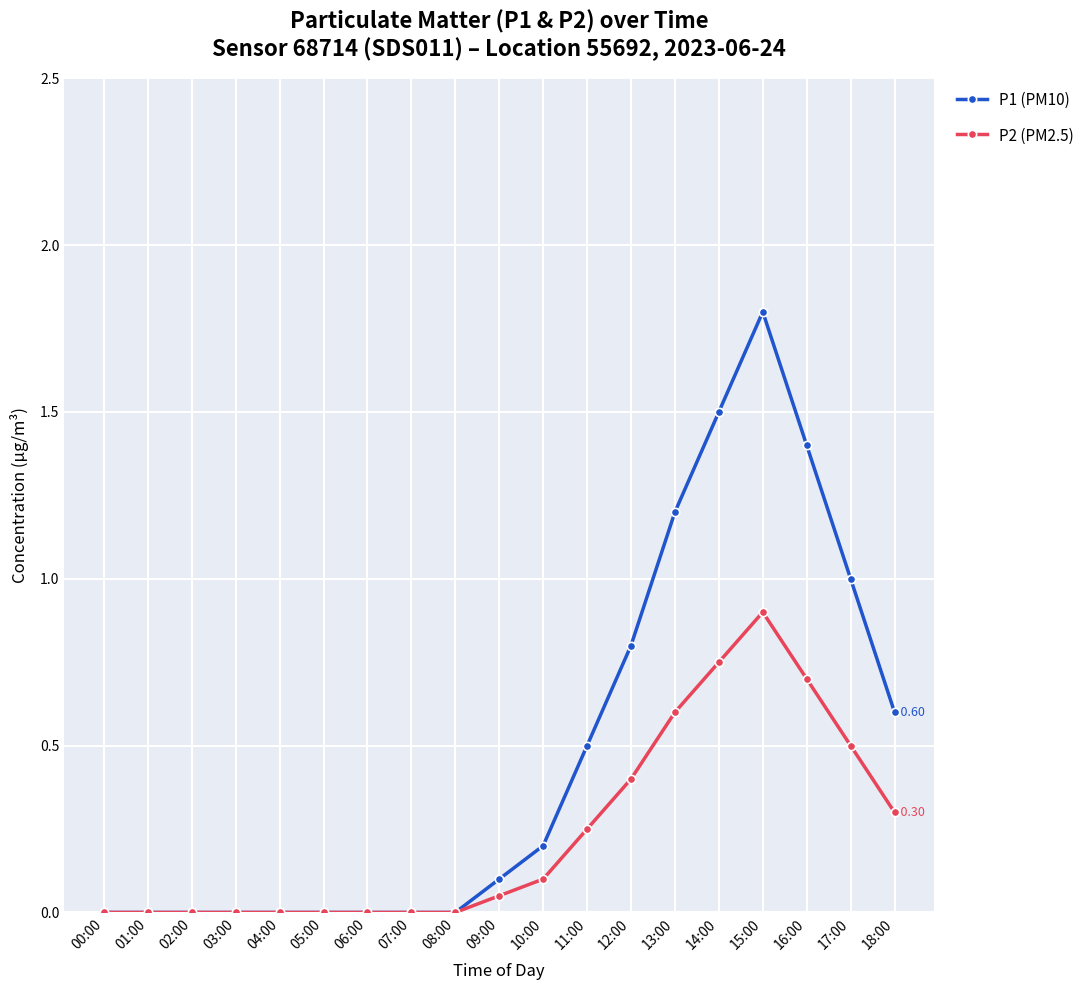

Count the number of categories in the chart.

19